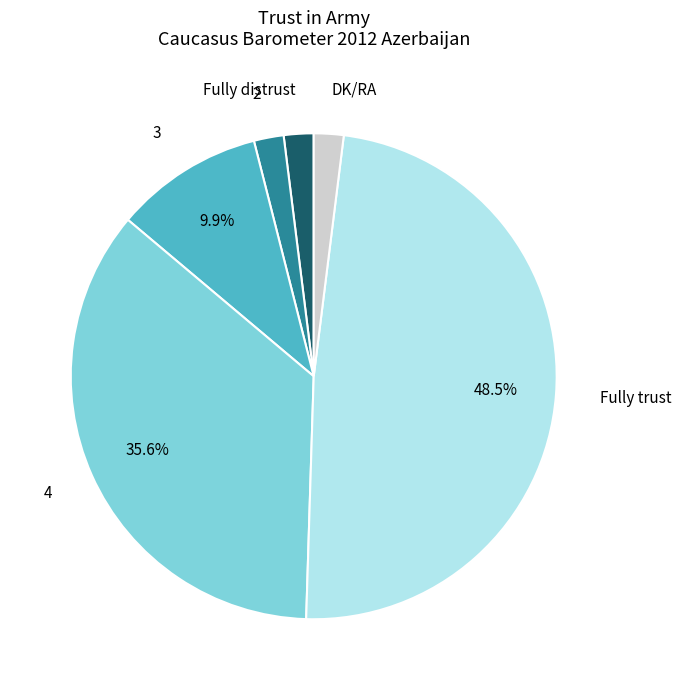

Does Fully trust account for over 50% of the chart?

No